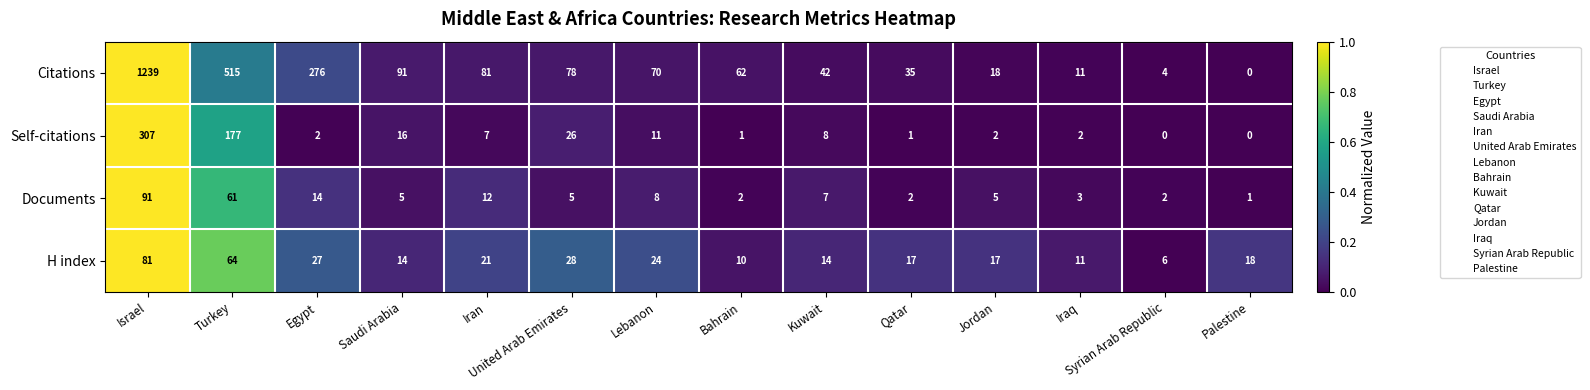

True or false: Documents has a value of 2 at Qatar.

True